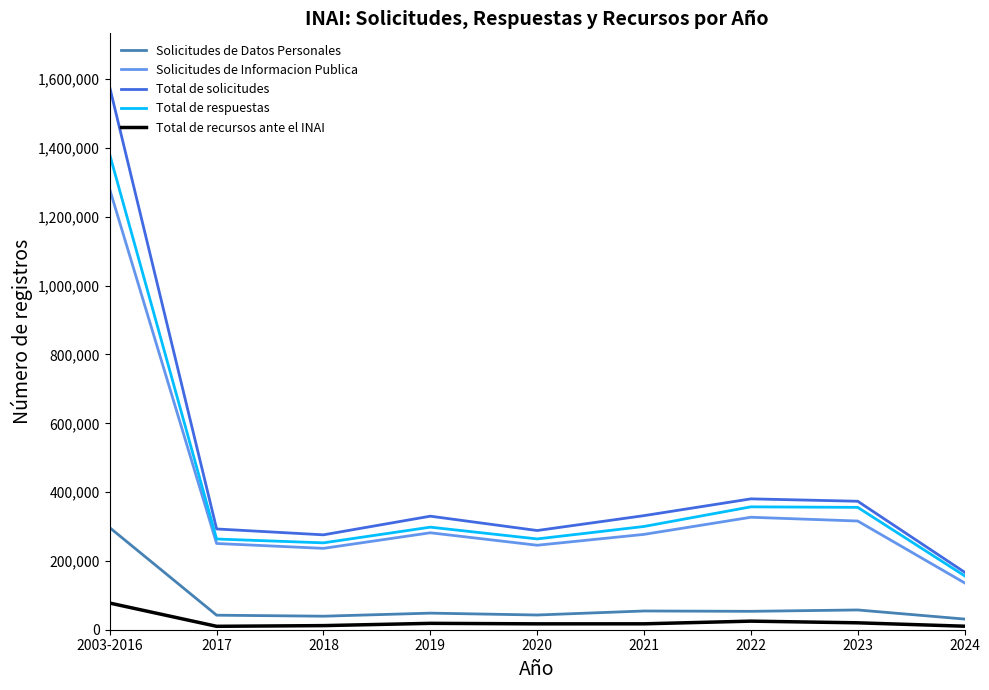

What is the minimum value for Solicitudes de Informacion Publica?

136217